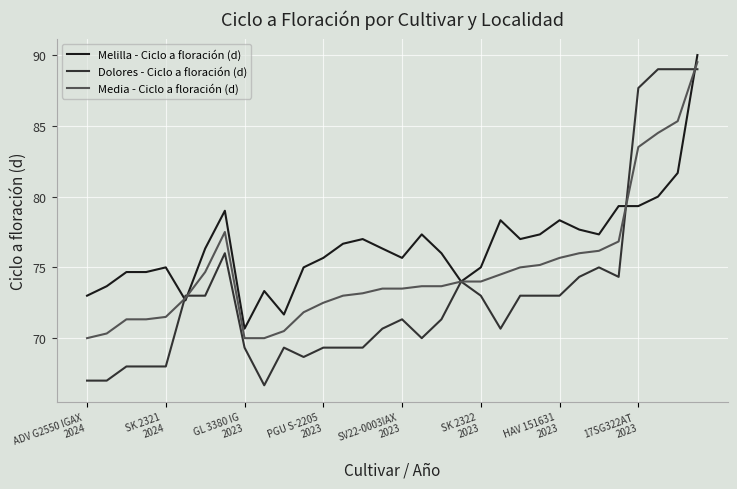

Which series has the largest total across all categories?

Melilla - Ciclo a floración (d)